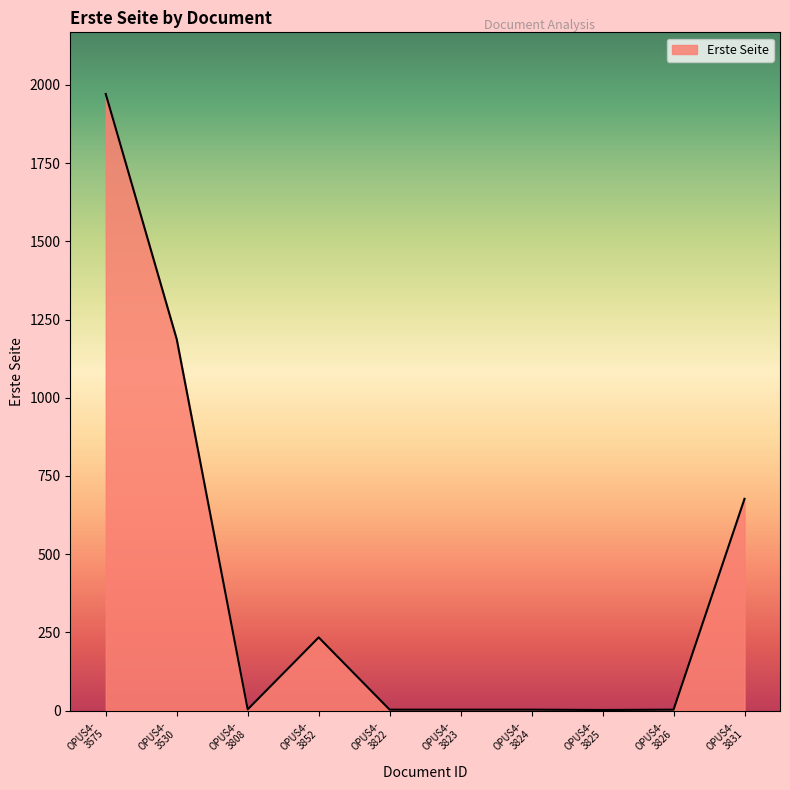

What is the greatest value displayed?

1971